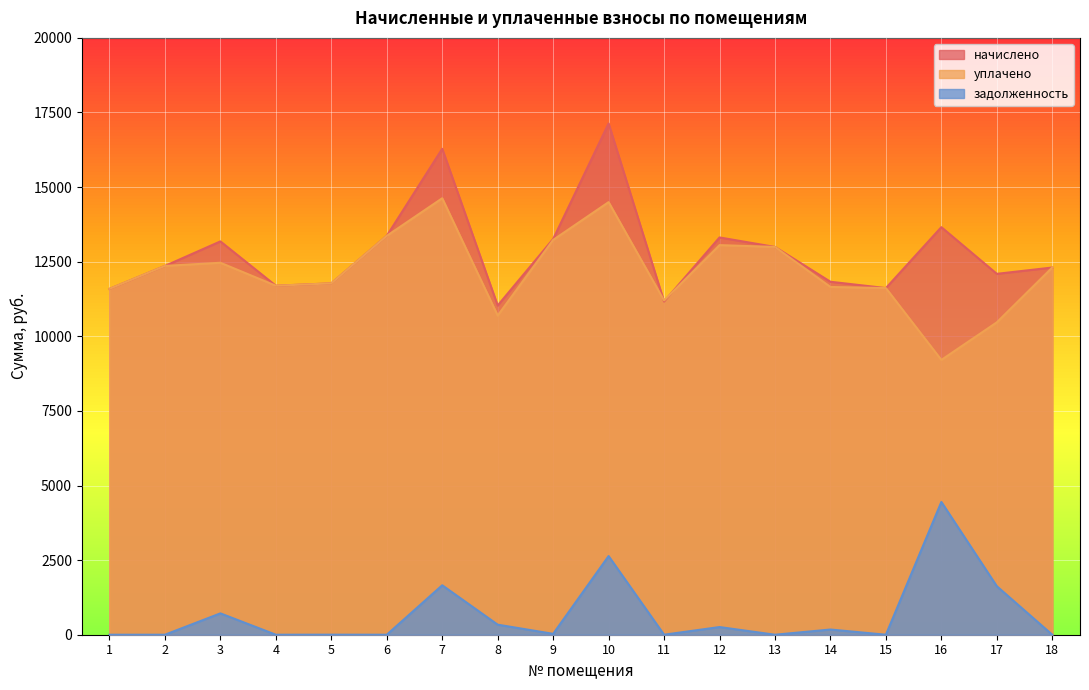

At how many categories does at least one series exceed 12880?

8